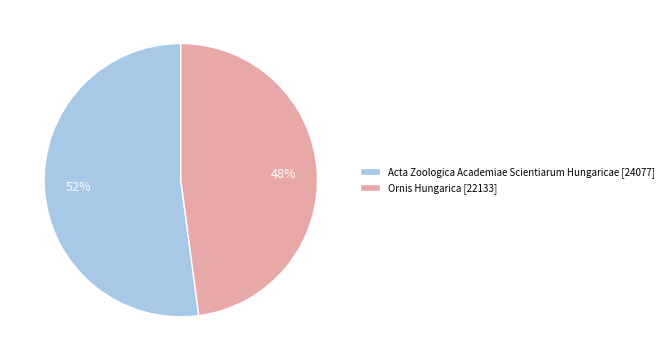

Count the number of slices in the pie.

2